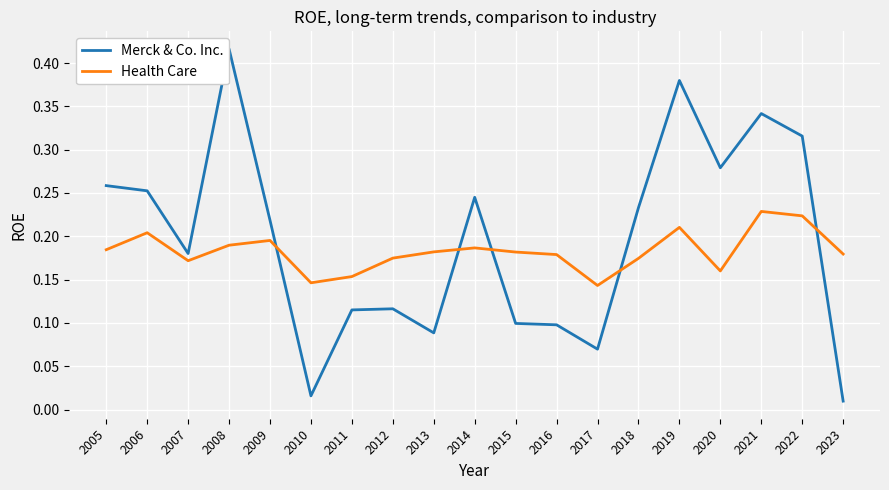

How many lines are shown in the chart?

2